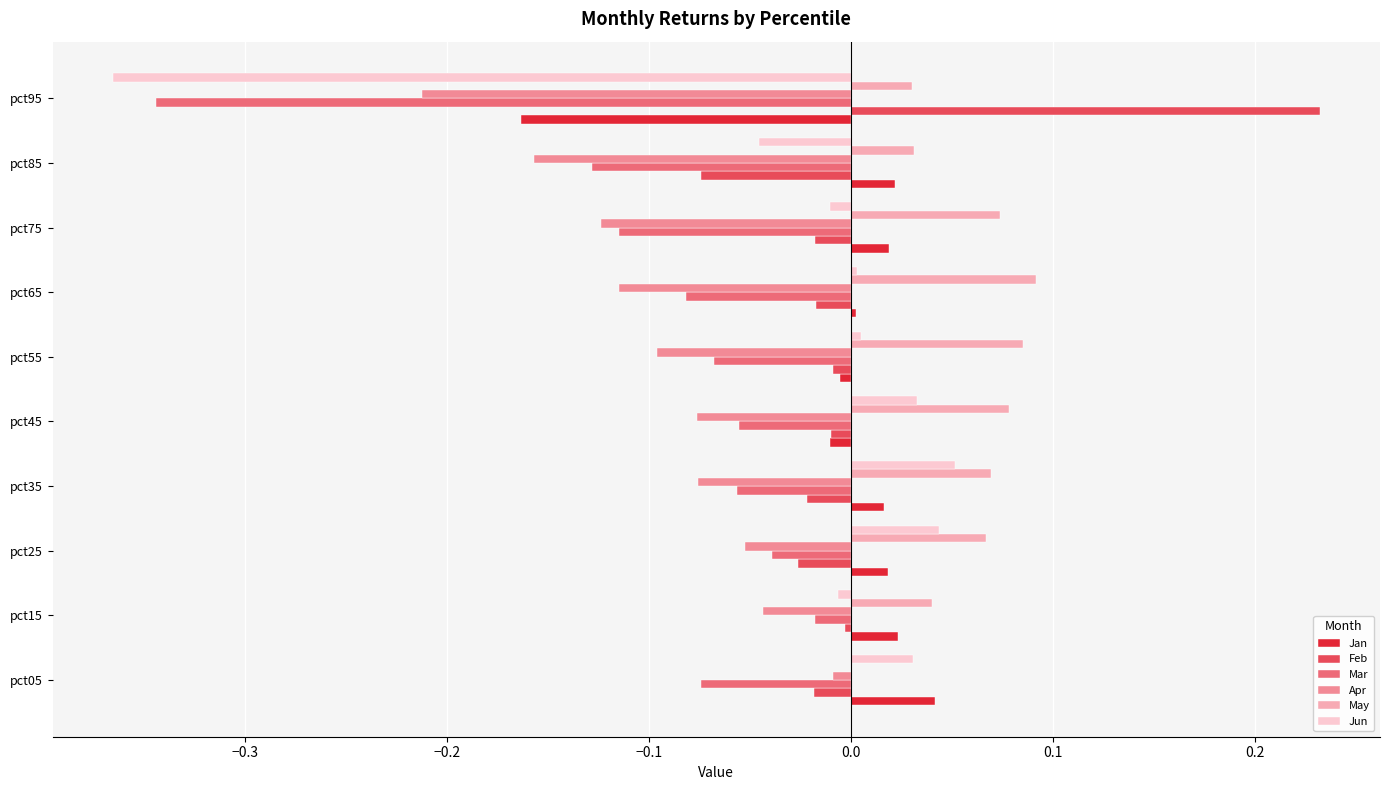

What are all the series names shown in the legend?

Jan, Feb, Mar, Apr, May, Jun